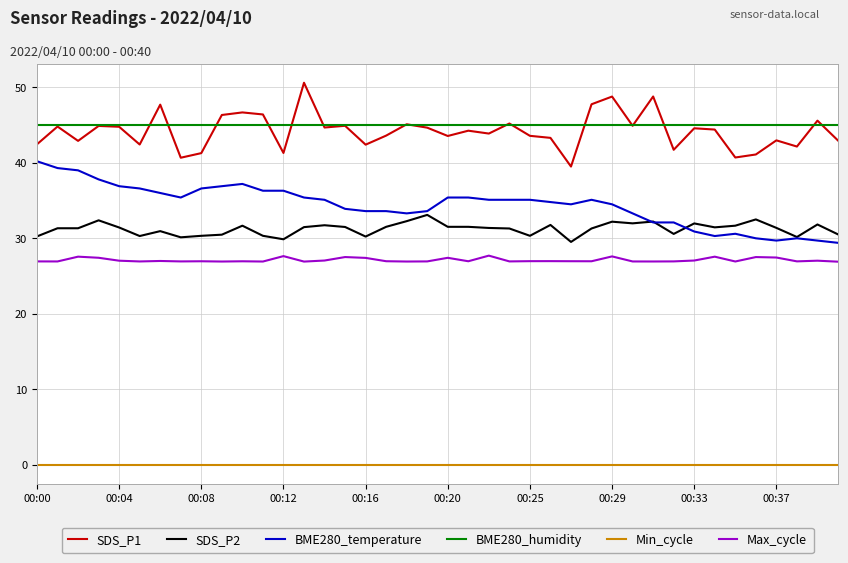

What is the difference between the maximum and second lowest values in the SDS_P1 series?

9.9